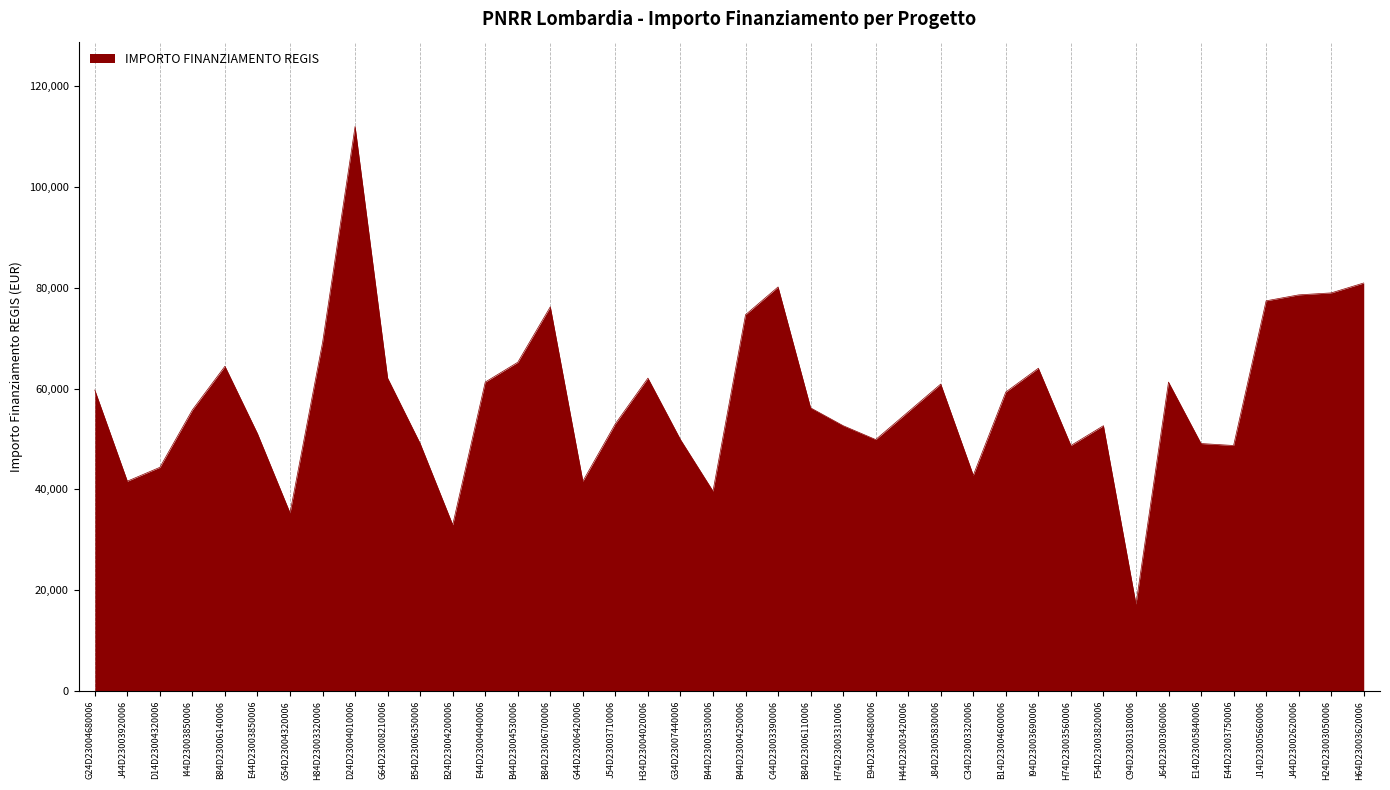

What is the difference between the values at B84D23006140006 and C34D23003320006?

21604.2